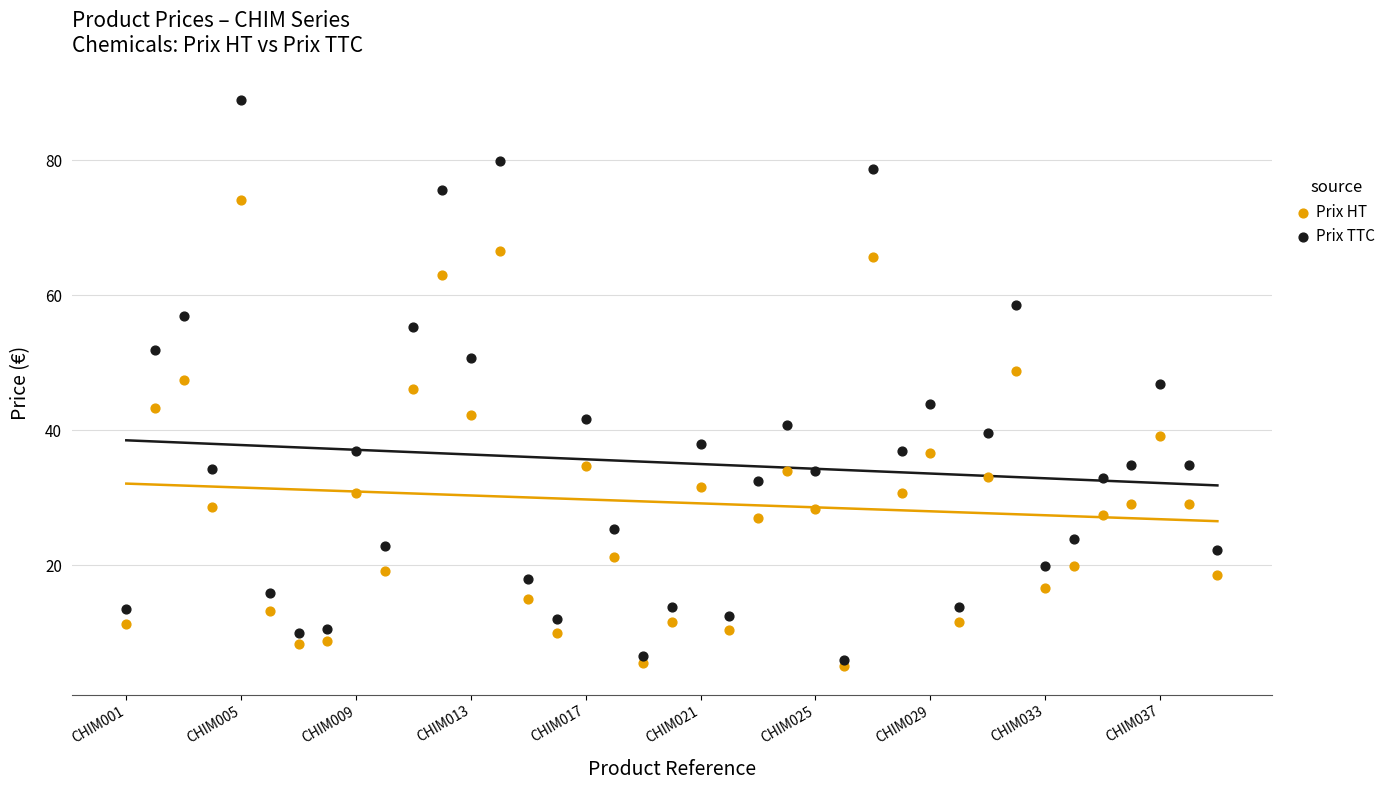

What are all the series names shown in the legend?

Prix HT, Prix TTC